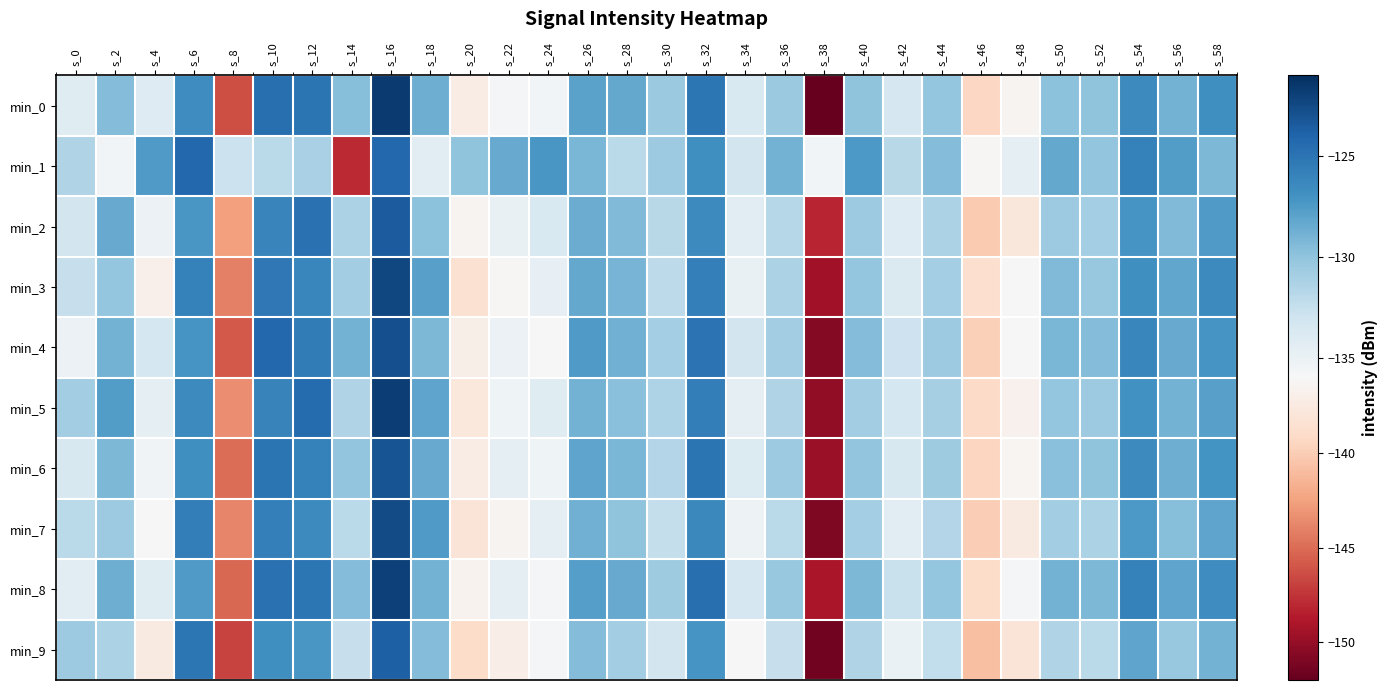

At which category is the sum across all series the highest?

s_16